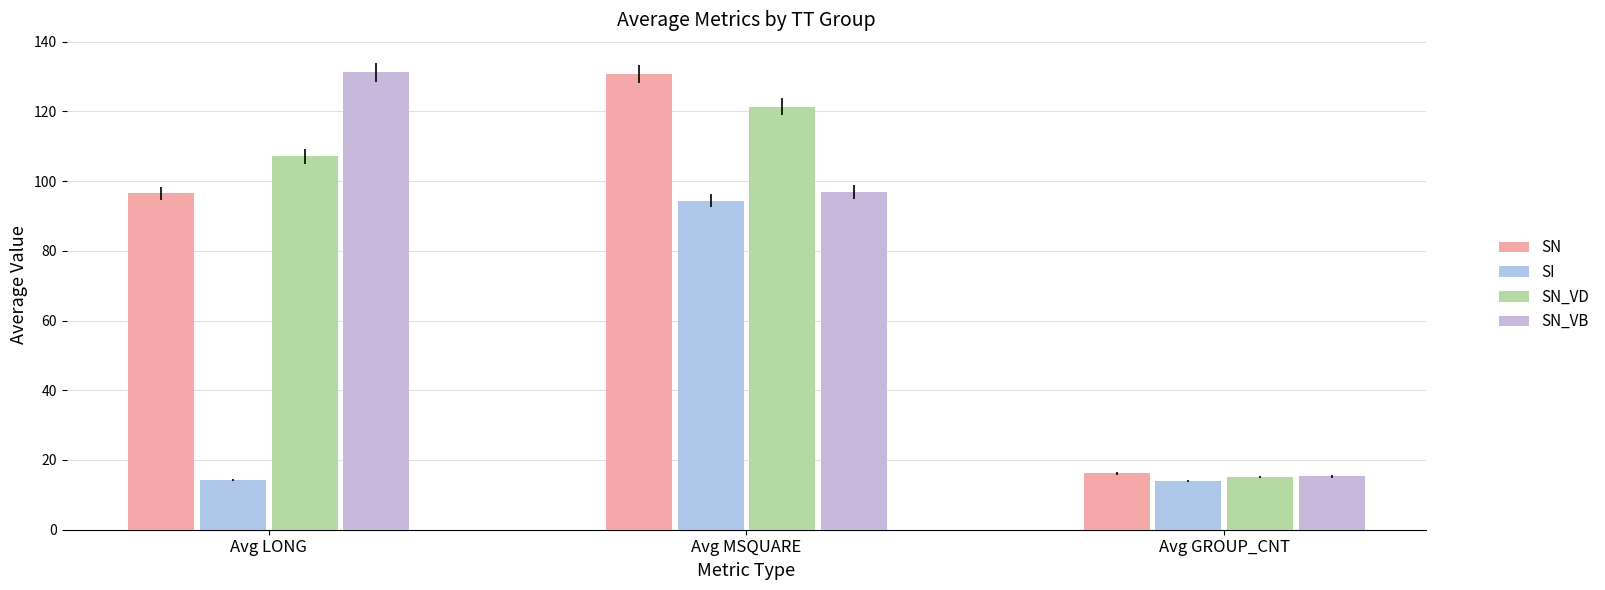

What is the difference between the SN_VB values at Avg MSQUARE and Avg GROUP_CNT?

81.5